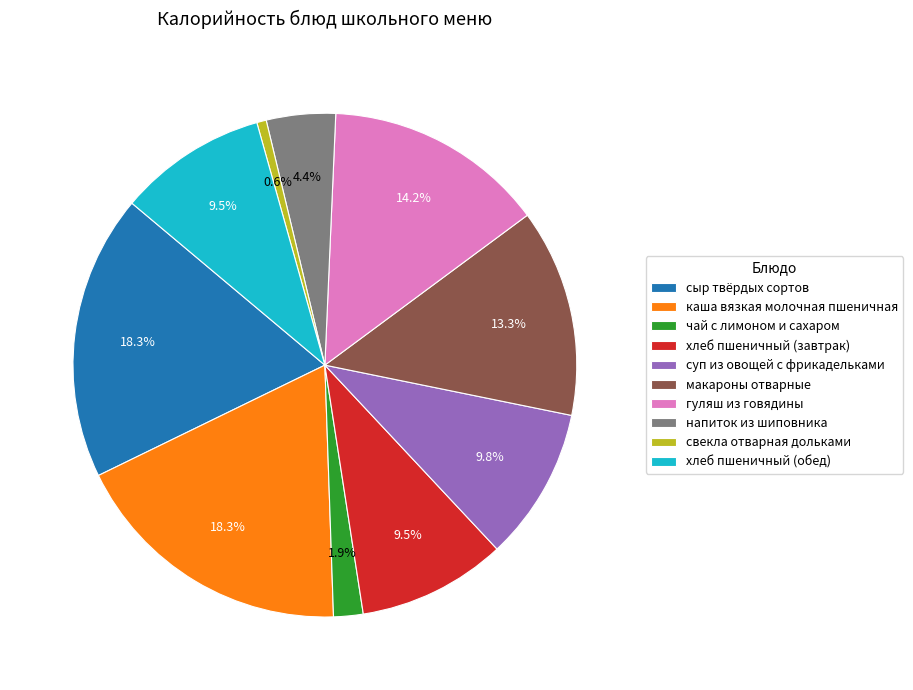

What is the ratio of the value at хлеб пшеничный (завтрак) to the value at гуляш из говядины?

0.7